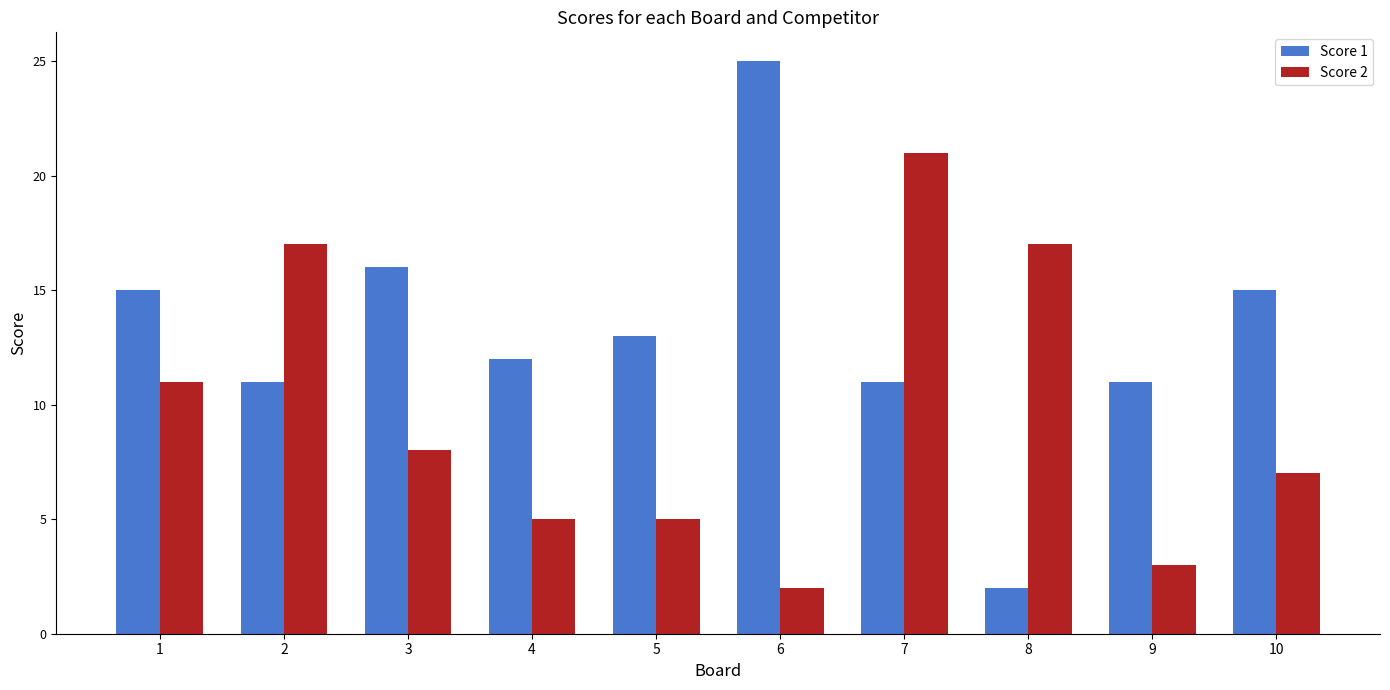

What is the smallest value displayed?

2